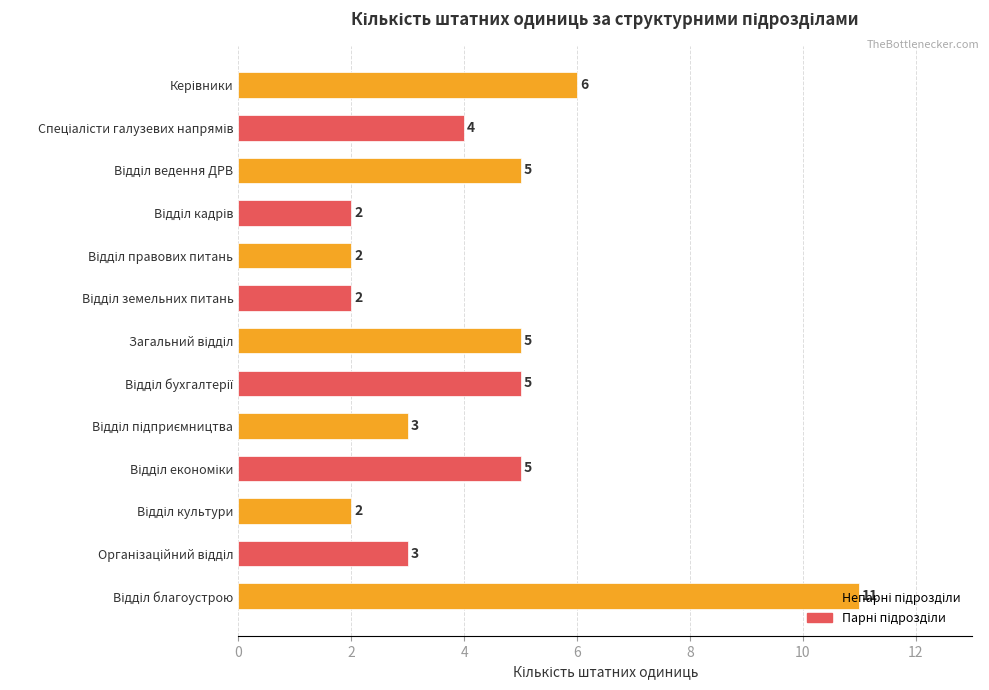

What is the maximum value shown in the chart?

11